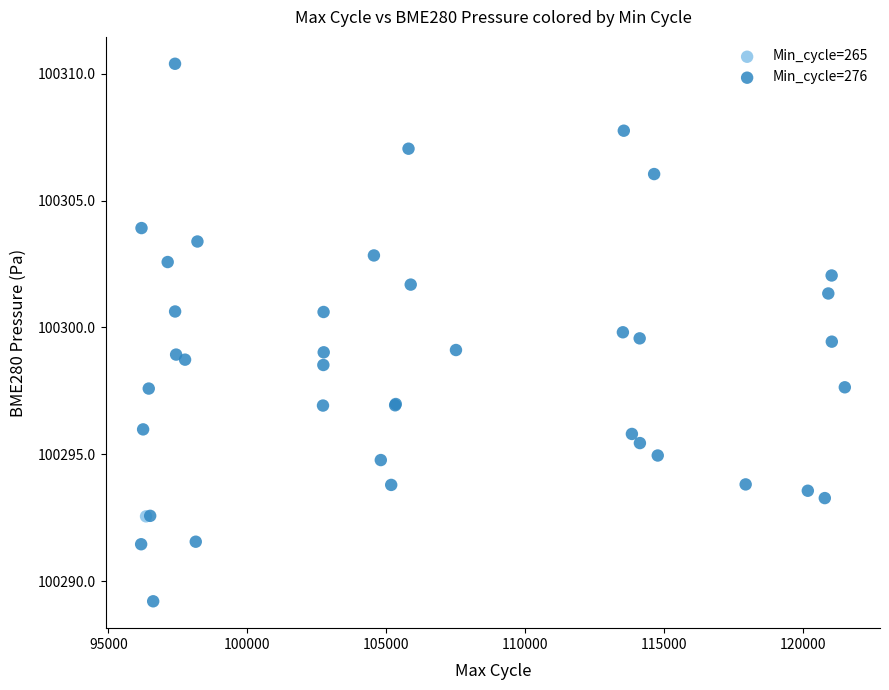

What are all the series names shown in the legend?

Min_cycle=265, Min_cycle=276